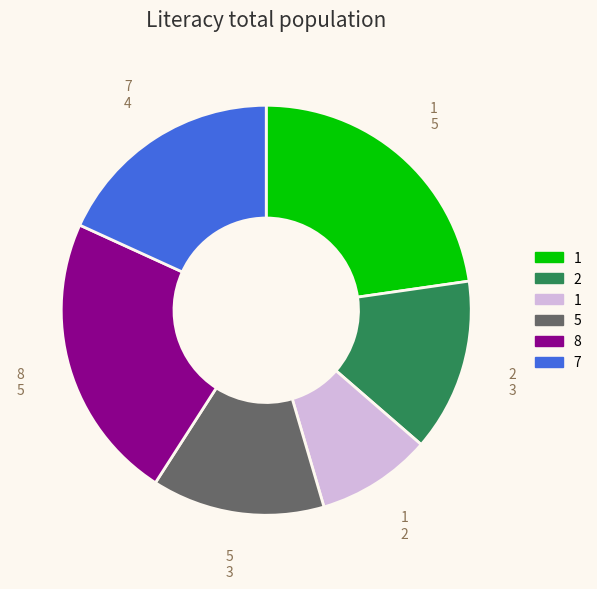

Is there a majority slice in this chart?

No